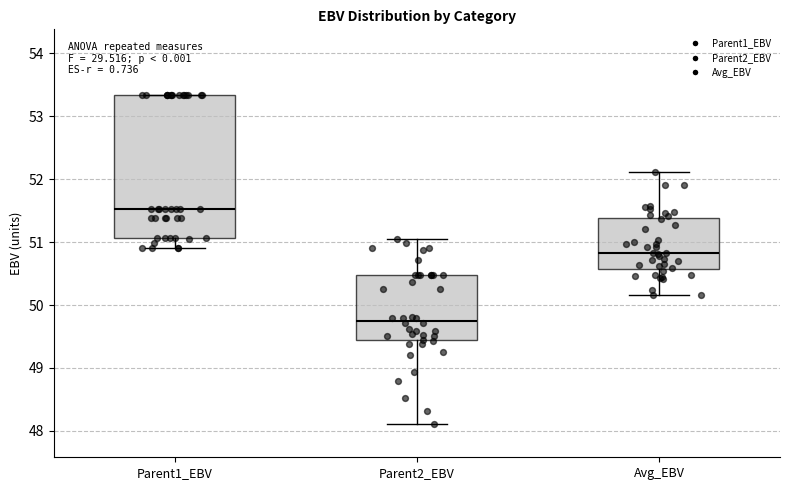

Where is the upper edge of the box for Parent1_EBV on the y-axis? The values are not printed on the chart, so give them approximately, as read against the axis.

53.3